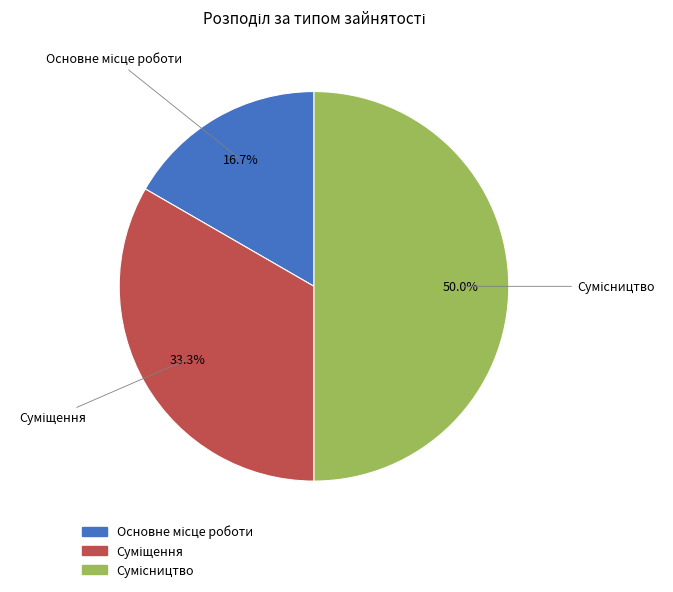

Count the number of slices in the pie.

3